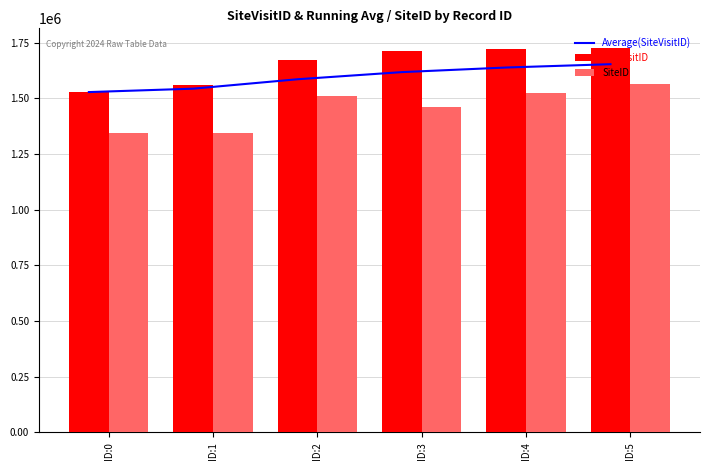

The value of SiteID at ID:5 is 1563868.0. True or false?

True